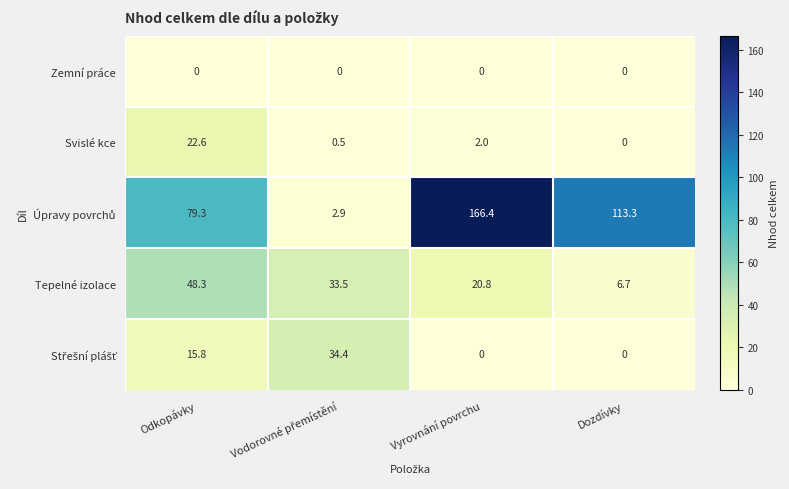

The Svislé kce series shows 2.0 at Vyrovnání povrchu. True or false?

True